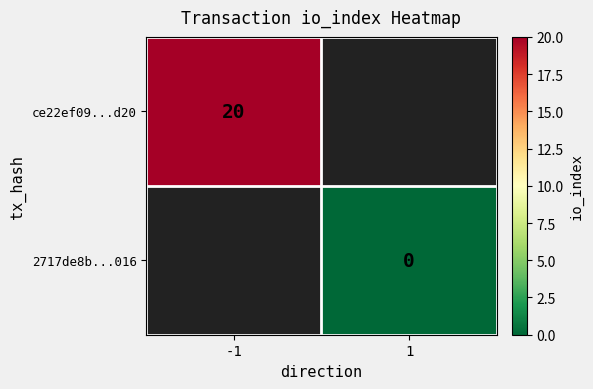

True or false: ce22ef09...d20 has a value of 20 at -1.

True